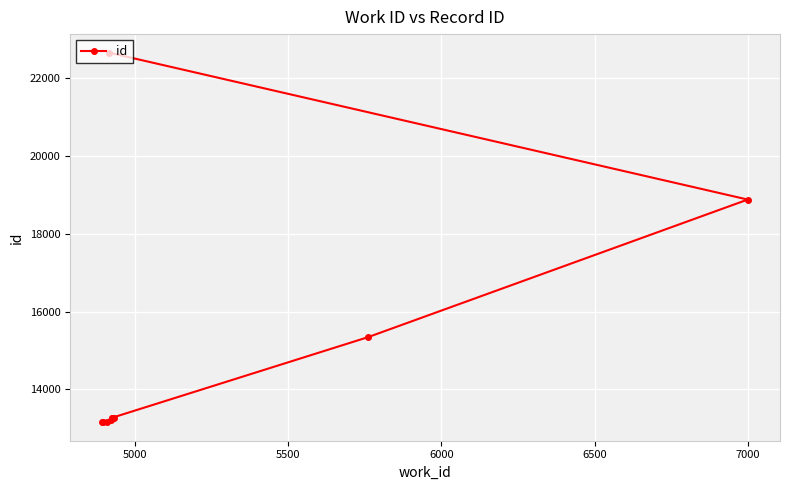

How many data points are less than 13260?

5